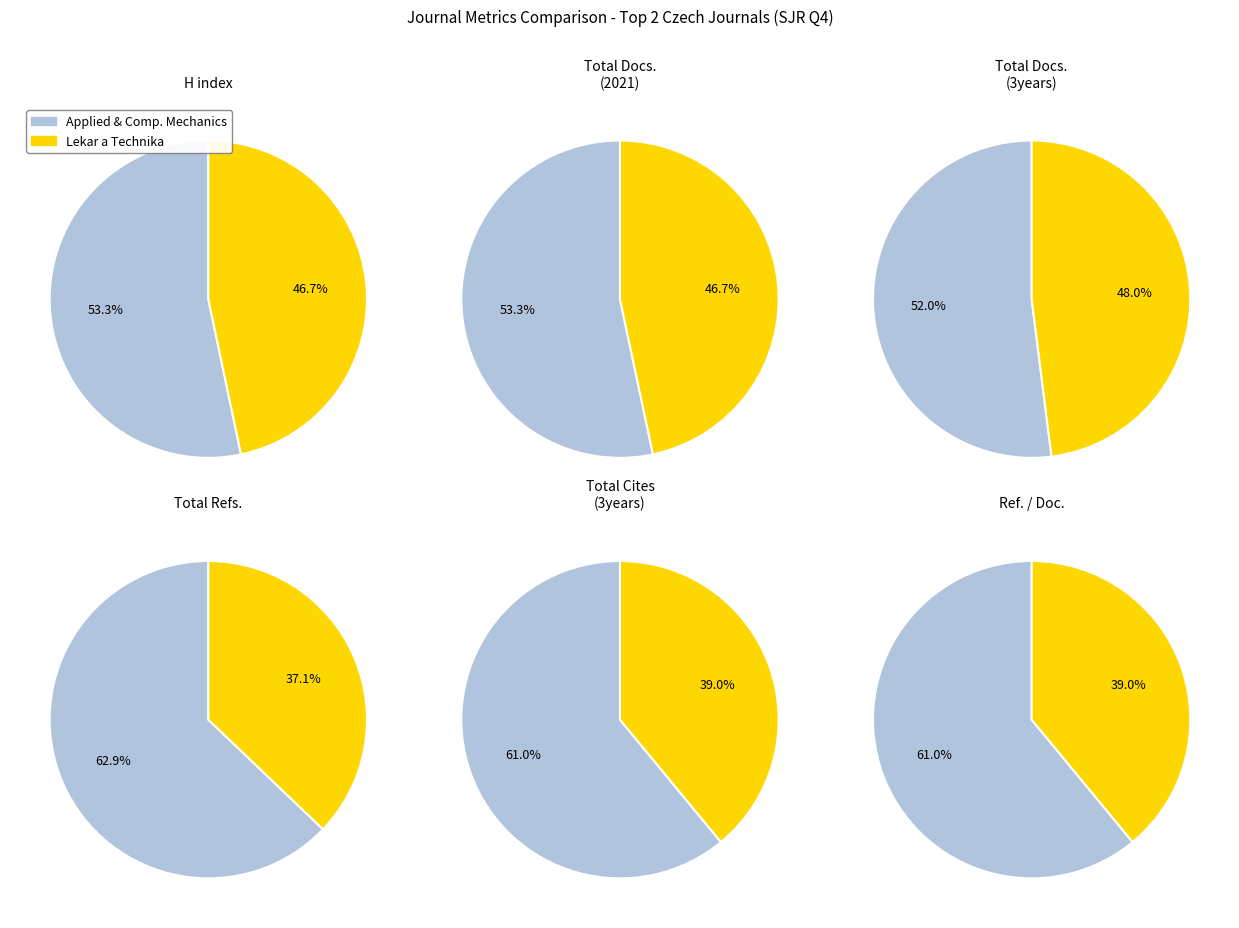

Count the number of slices in the pie.

2